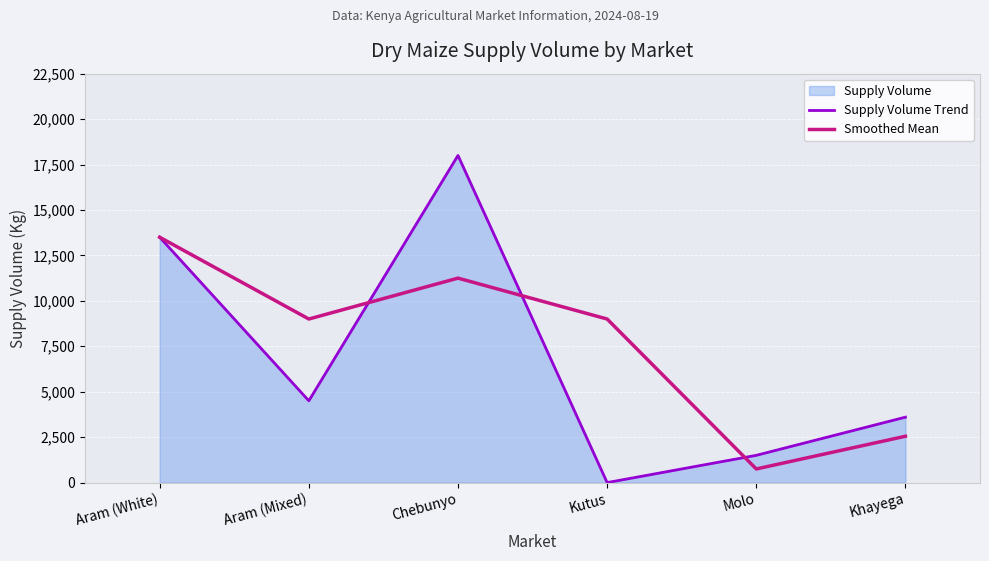

How many lines are shown in the chart?

2